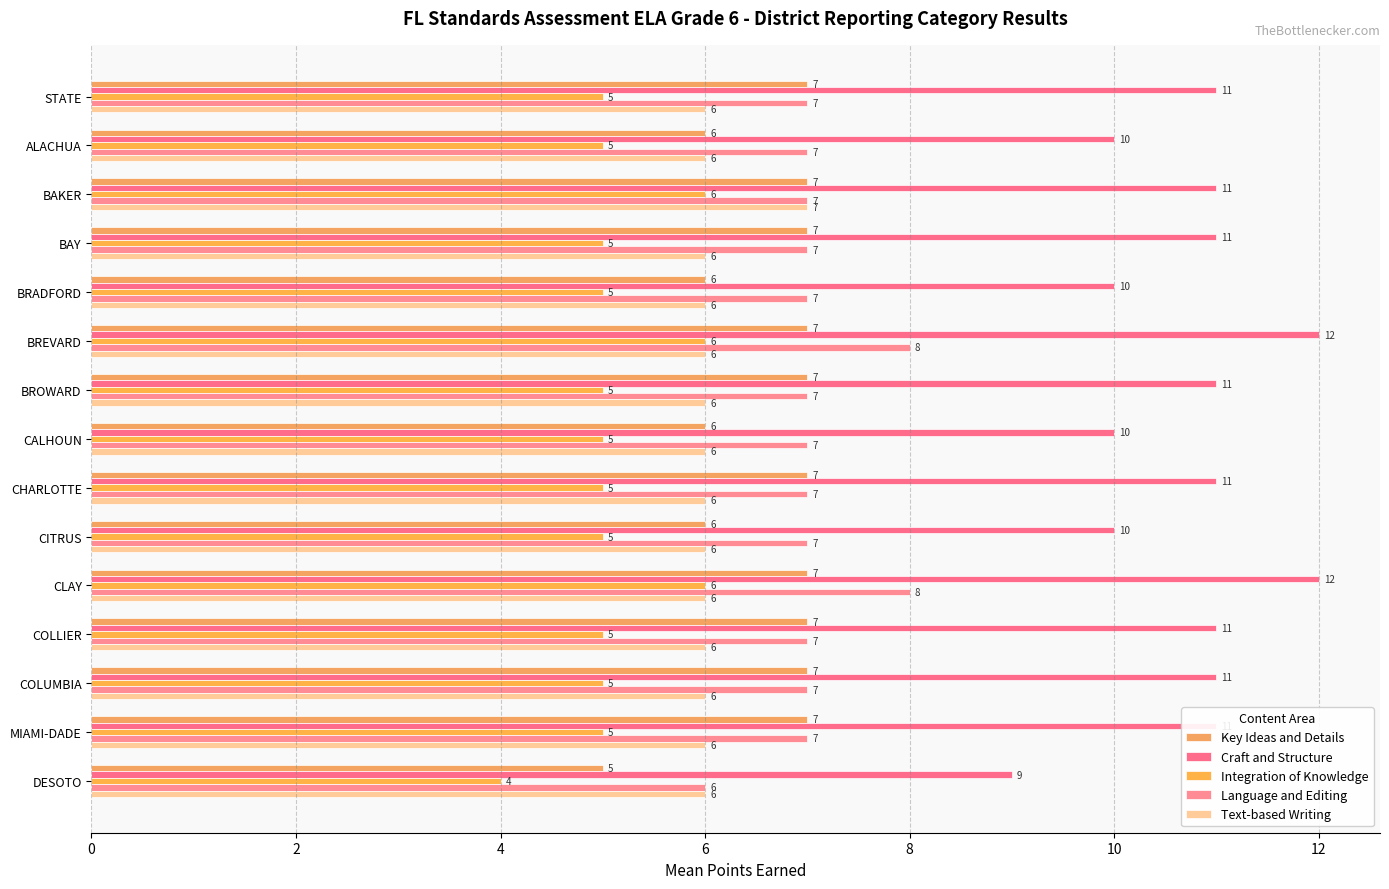

What is the difference between the maximum and second lowest values in the Key Ideas and Details series?

1